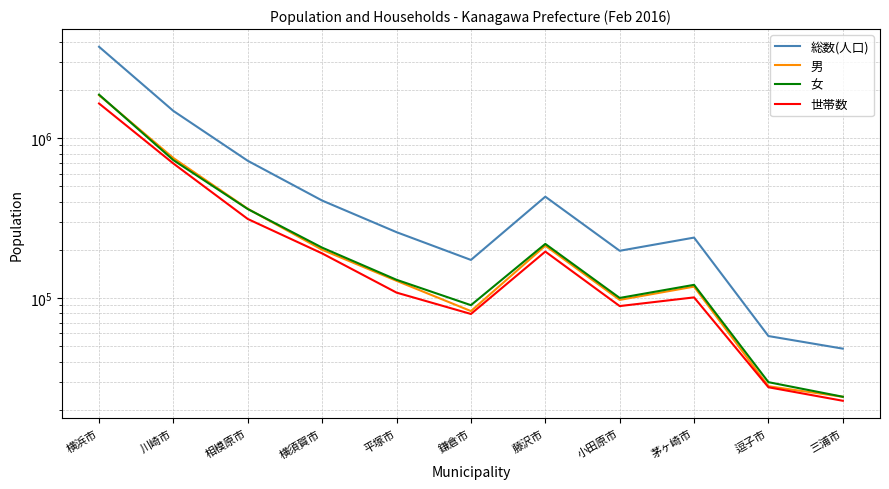

True or false: 総数(人口) and 世帯数 intersect in this chart.

False